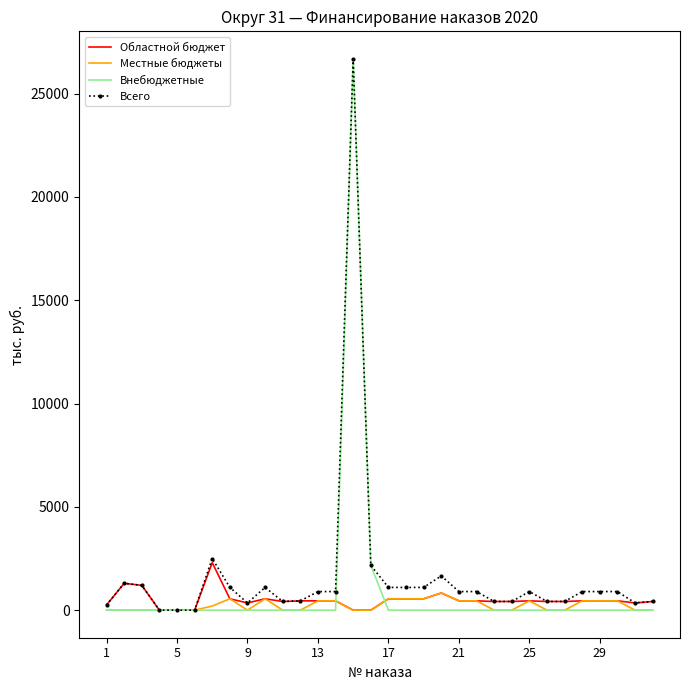

What is the highest value of the Областной бюджет series?

2300.0